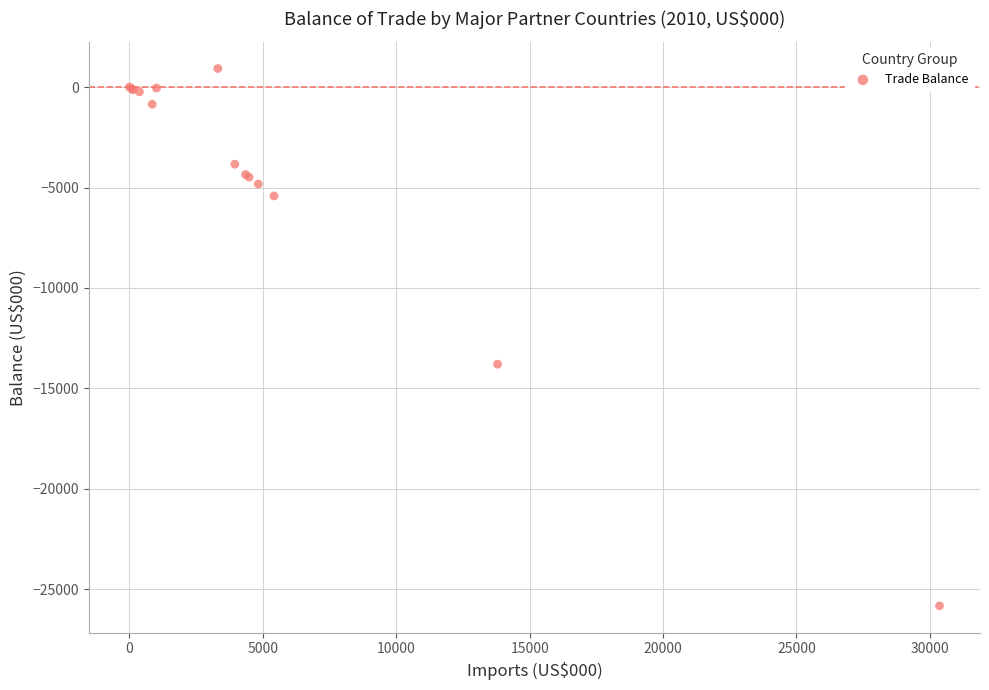

What Y value in the scatter plot is closest to -12452?

-13798.1